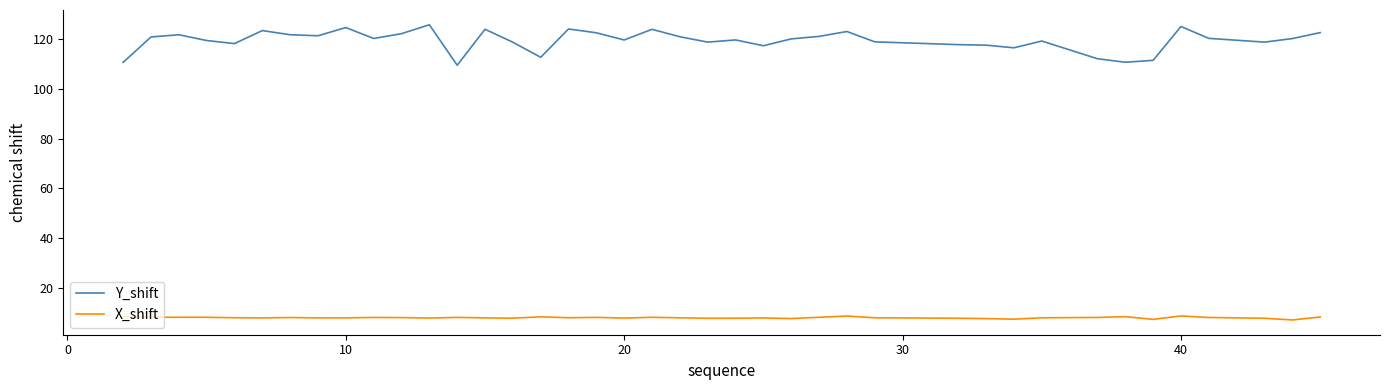

What are all the series names shown in the legend?

Y_shift, X_shift